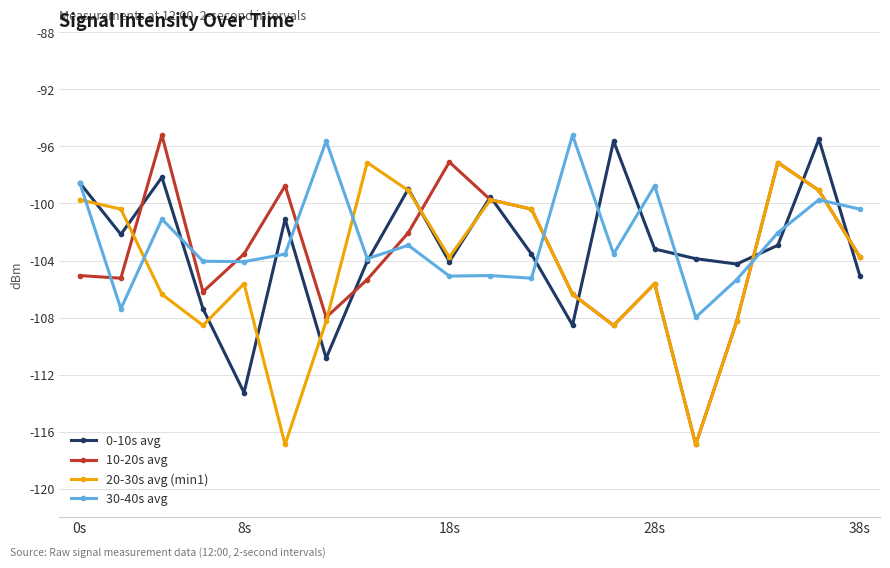

What is the value of the 10-20s avg point at the 12th from the left?

-100.4